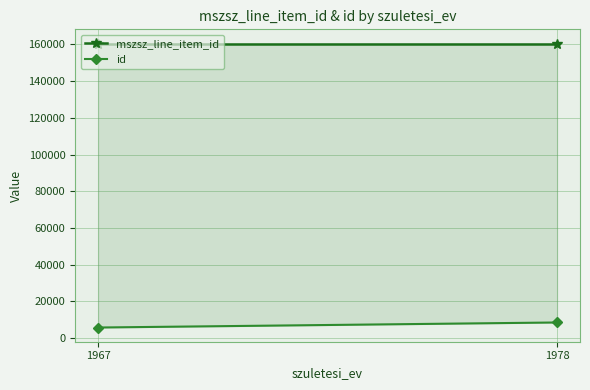

What is the lowest value of the id series?

5787.0